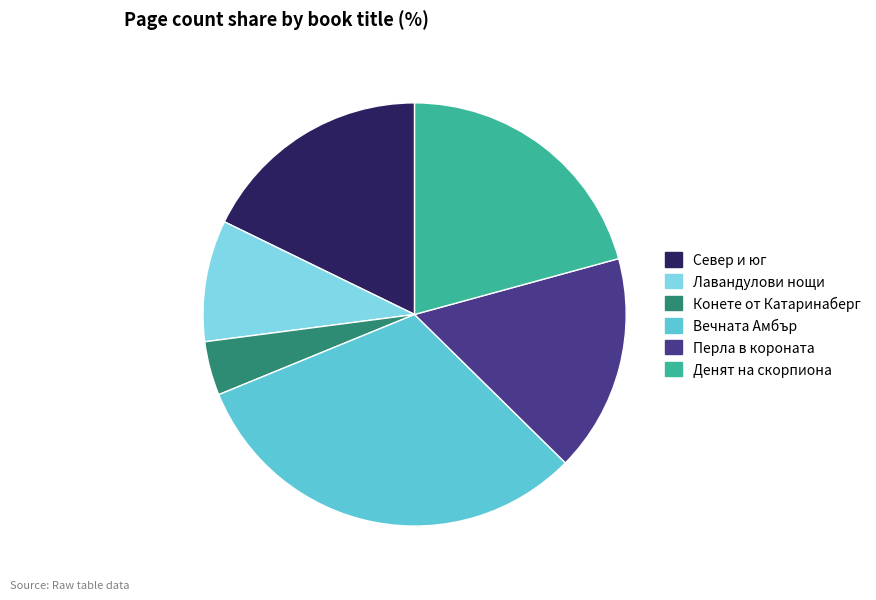

Count the number of slices in the pie.

6